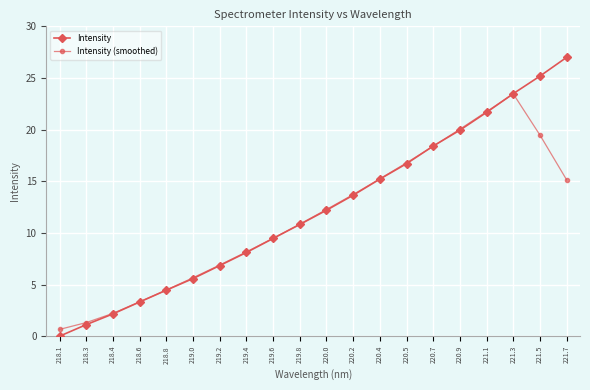

What is the difference between the second highest and minimum values in the Intensity (smoothed) series?

21.1